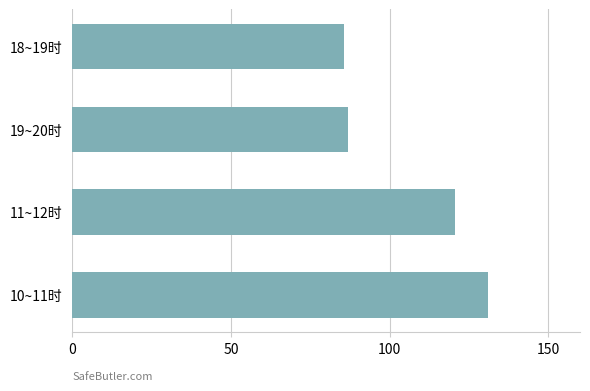

What is the average value?

106.0